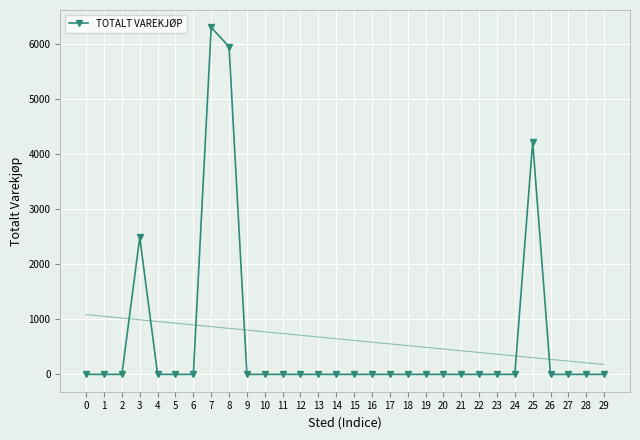

Reading right to left, transcribe all the data shown in this chart.

0	0	0	0	4224	0	0	0	0	0	0	0	0	0	0	0	0	0	0	0	0	5953	6305	0	0	0	2490	0	0	0